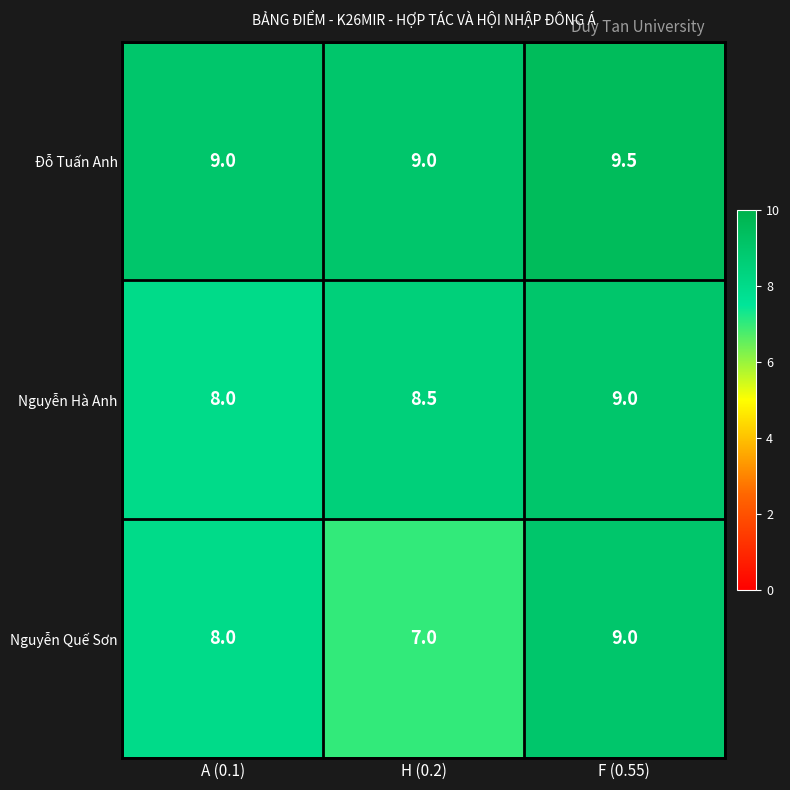

Which series has the widest spread of values?

Nguyễn Quế Sơn